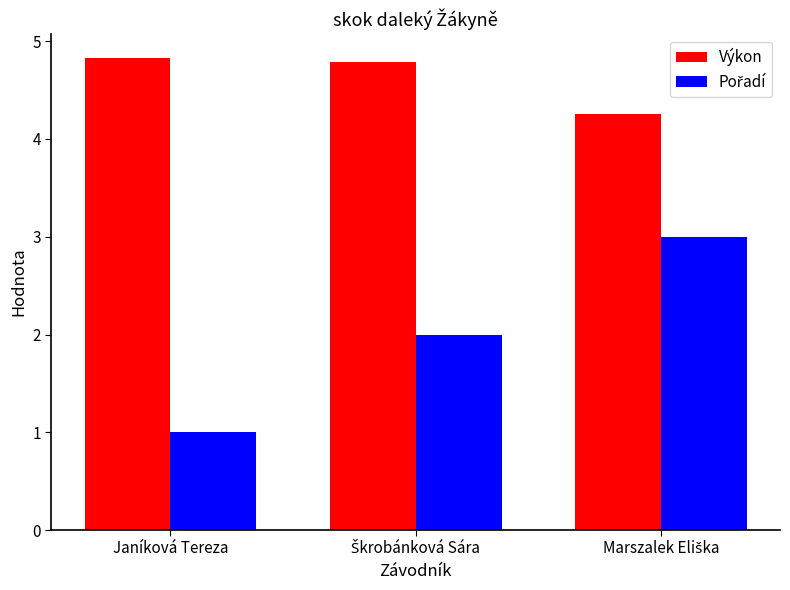

How many Výkon values are between 4 and 5?

3